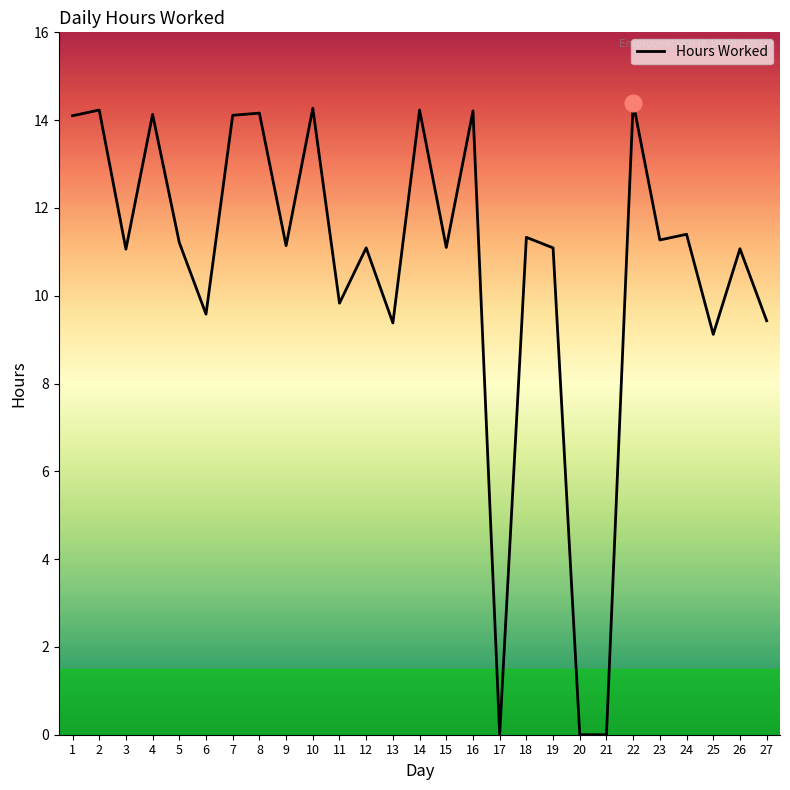

How many lines are shown in the chart?

1